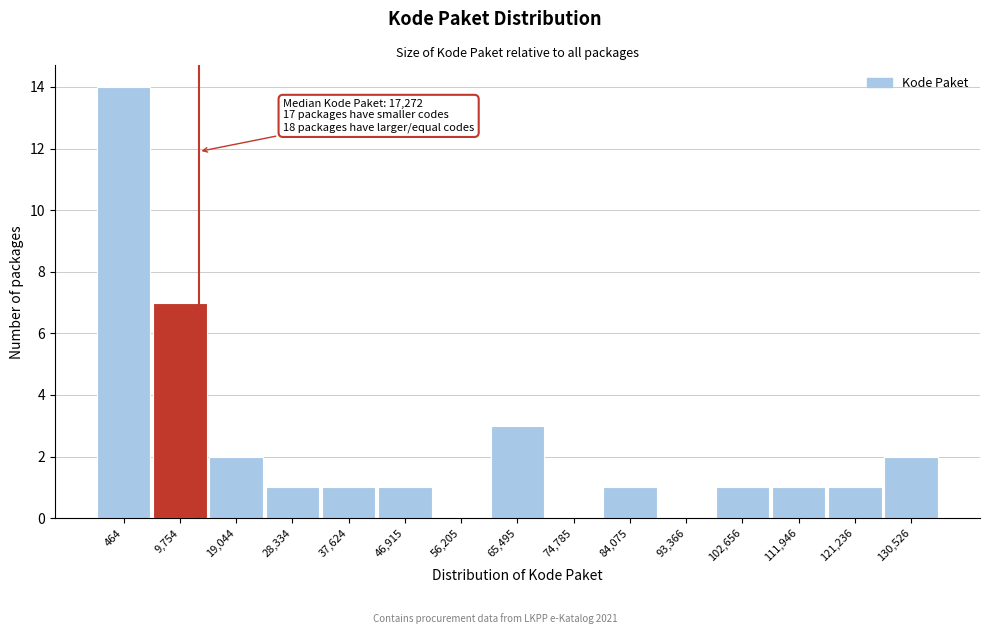

Reading left to right, extract all data points from this chart.

464=14	9,754=7	19,044=2	28,334=1	37,624=1	46,915=1	56,205=0	65,495=3	74,785=0	84,075=1	93,366=0	102,656=1	111,946=1	121,236=1	130,526=2